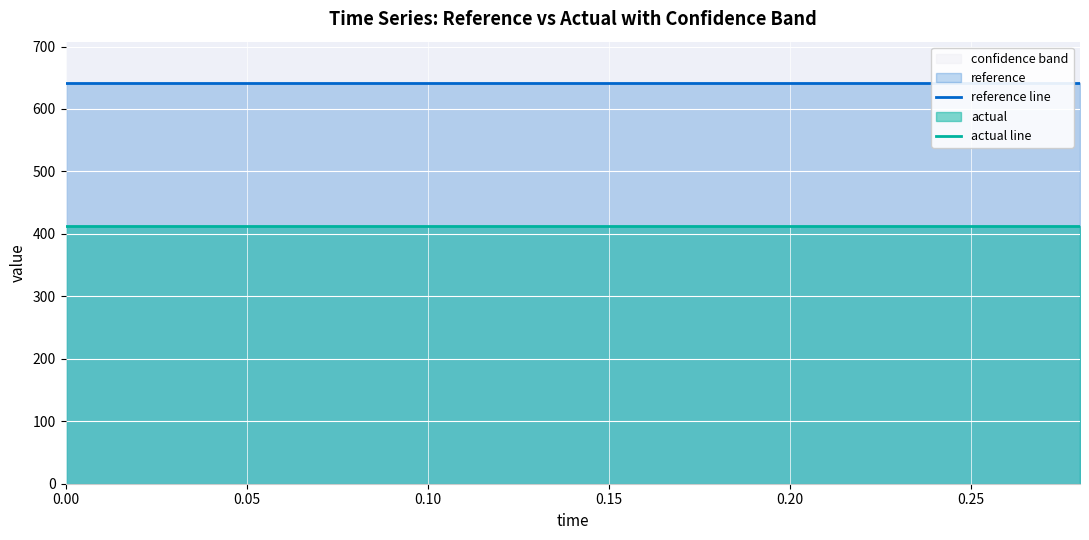

Count the number of data series in this chart.

2